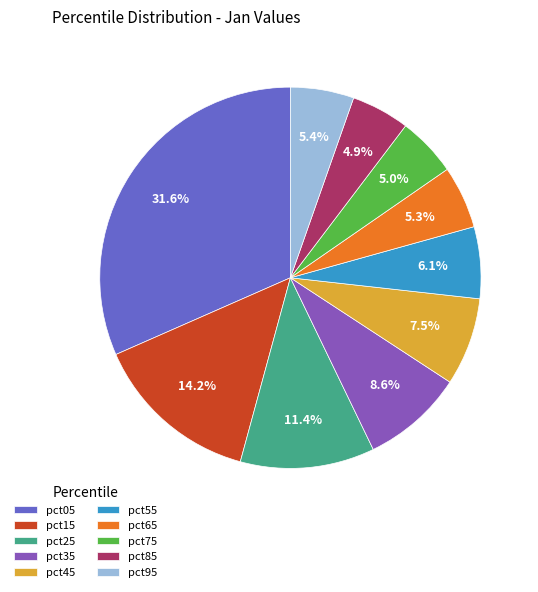

What portion of the pie excludes pct35?

91.4%